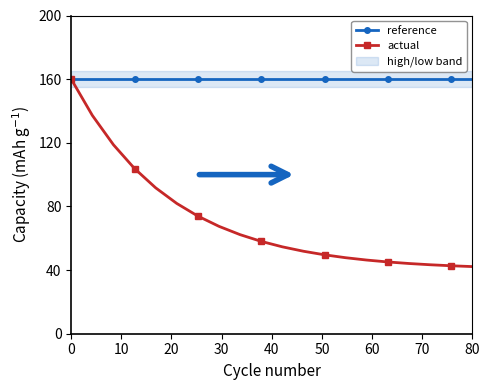

Does the chart have visible grid lines?

No